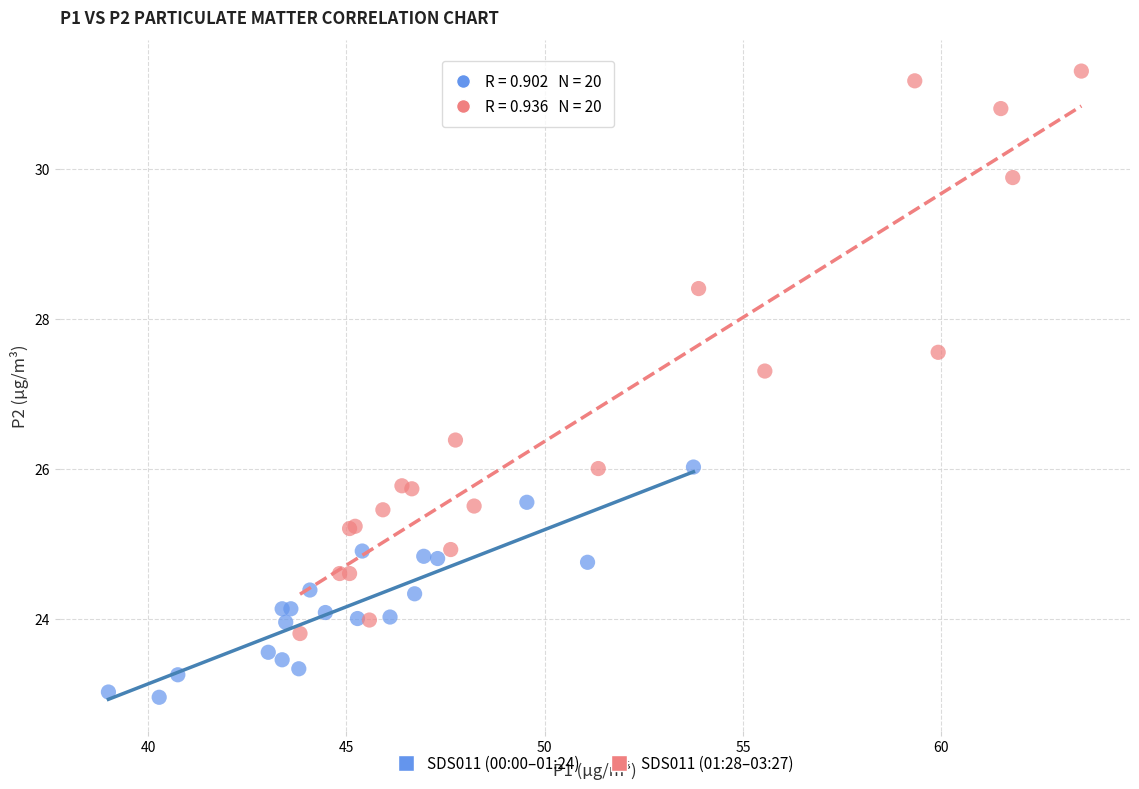

Which series reaches the maximum Y coordinate?

SDS011 (01:28–03:27)